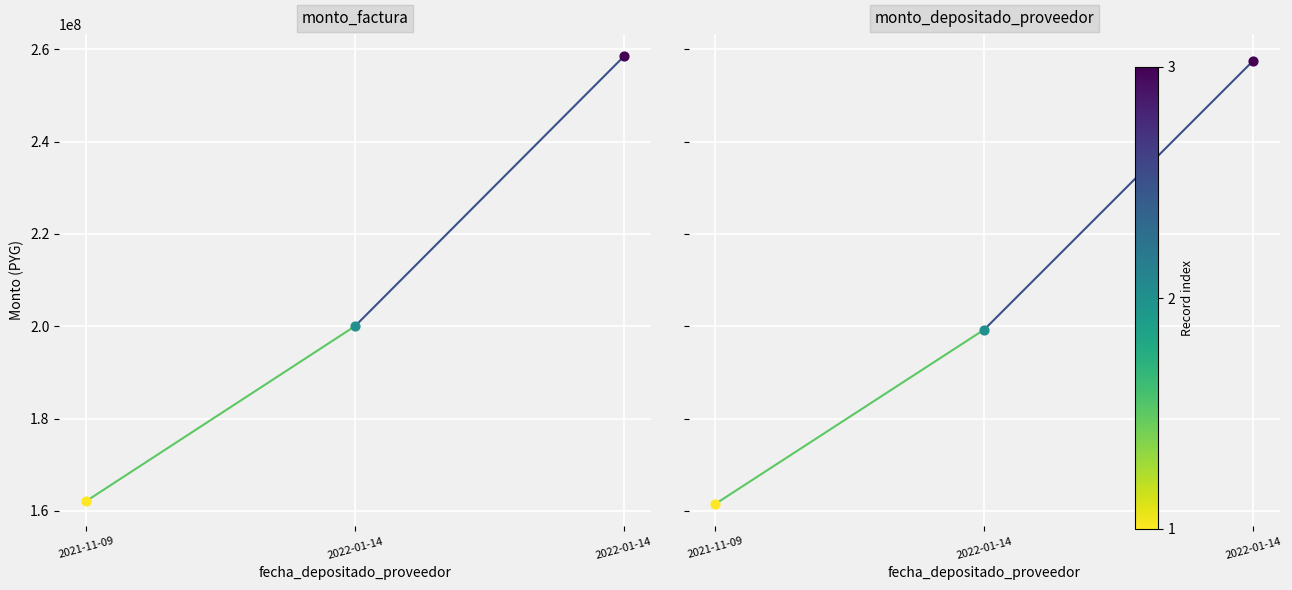

Which series has the widest spread of Y values?

monto_factura